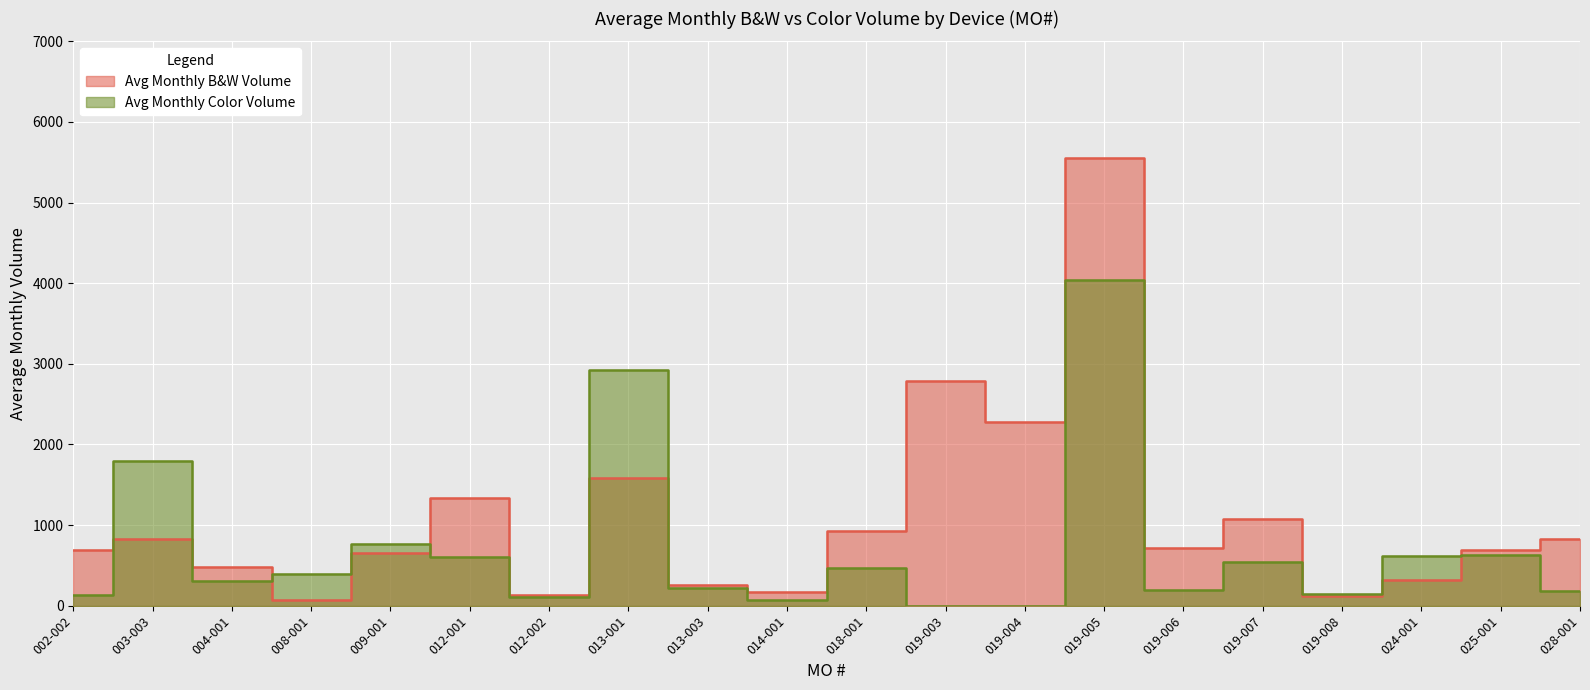

Between which two adjacent categories do Avg Monthly B&W Volume and Avg Monthly Color Volume first intersect?

002-002 and 003-003